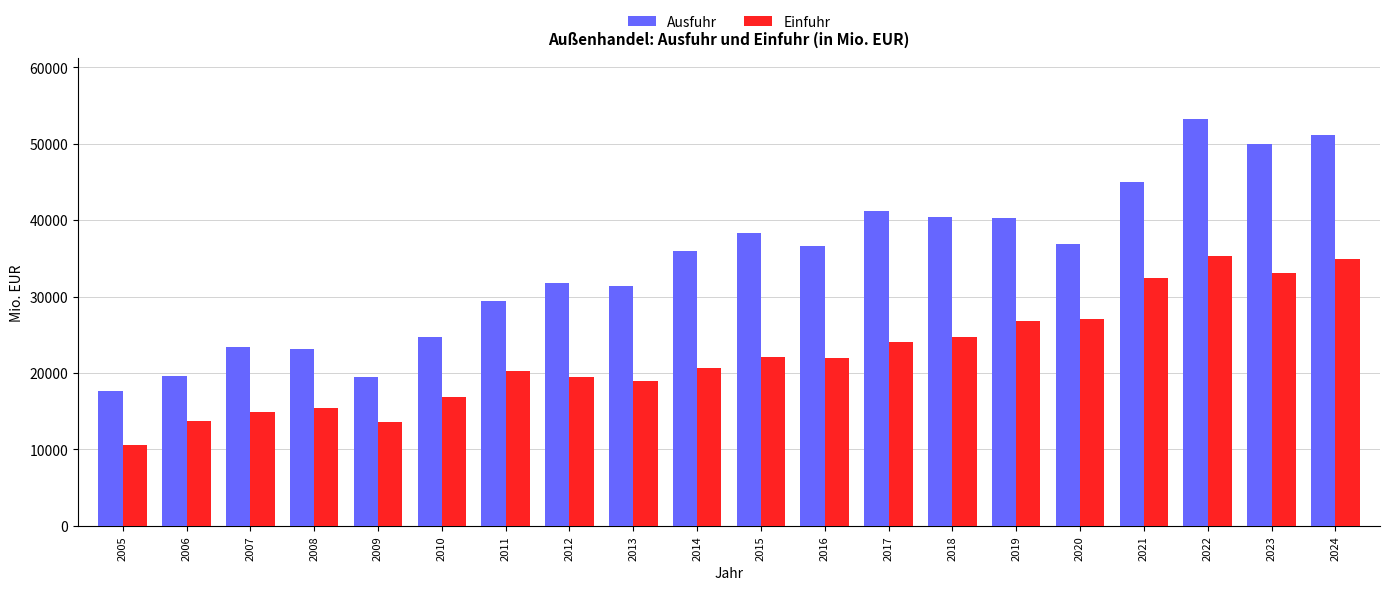

Does the chart contain stacked bars?

No